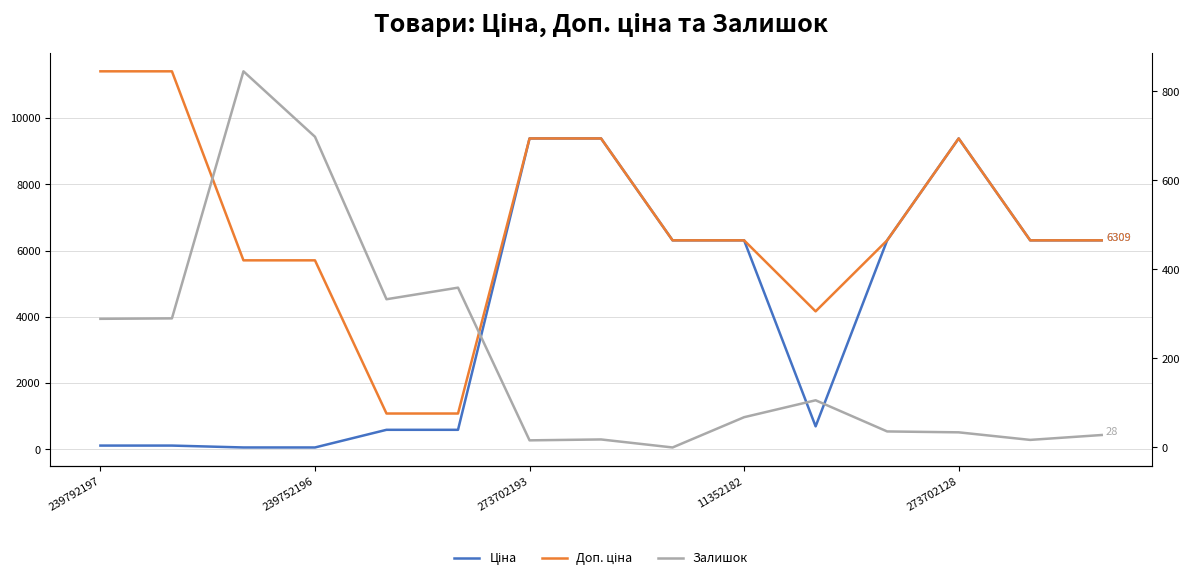

What are all the series names shown in the legend?

Ціна, Доп. ціна, Залишок